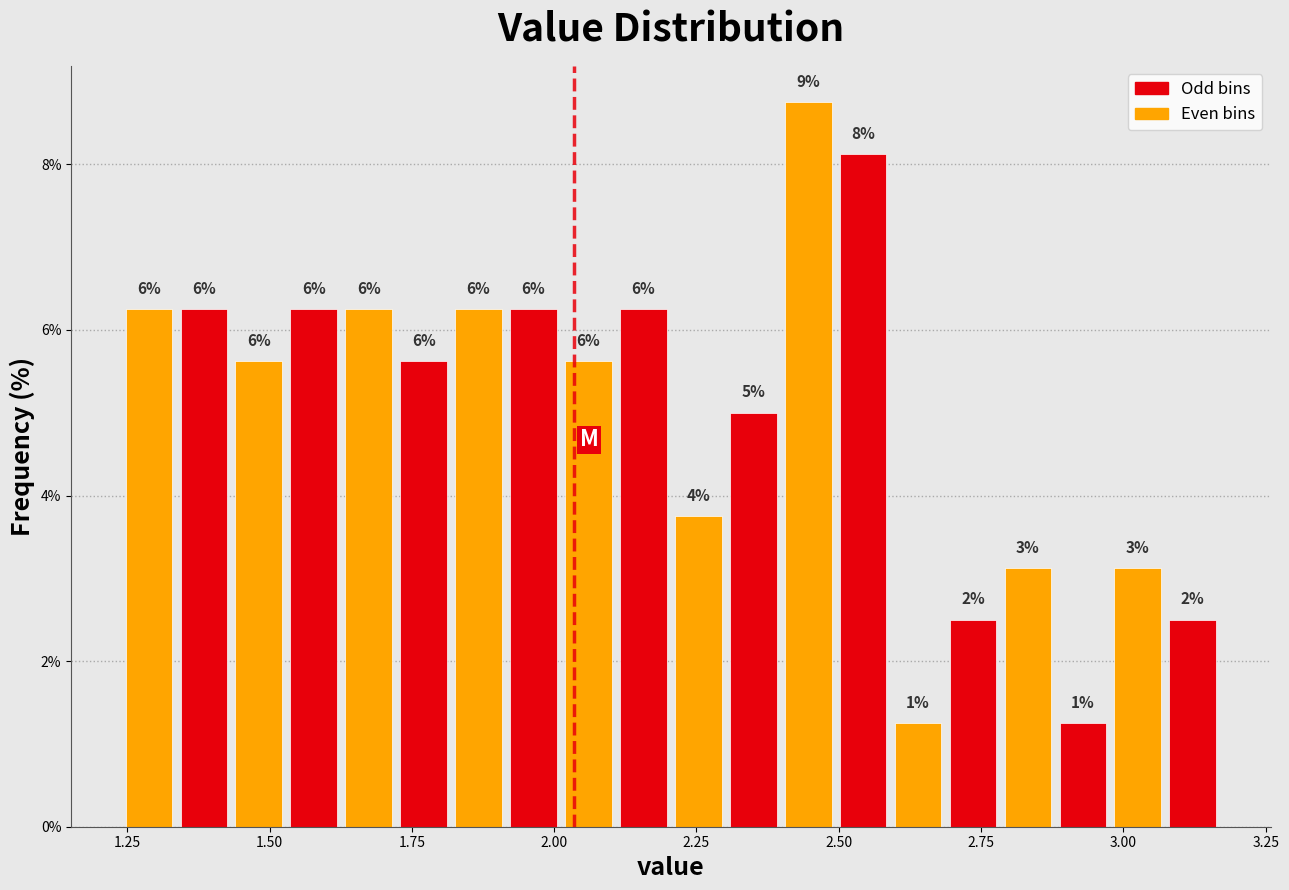

Around what value on the x-axis is the tallest bar? Give the approximate position of its centre, as read against the axis.

2.45